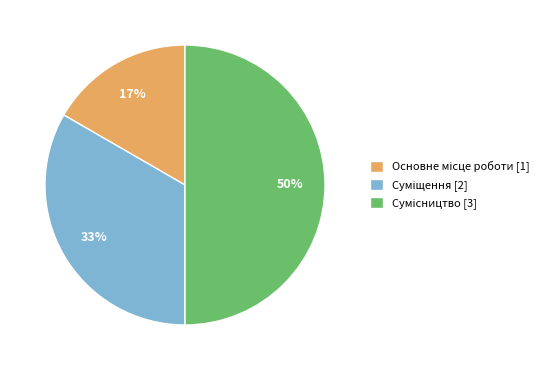

To the nearest percent, what is the average slice percentage?

33%